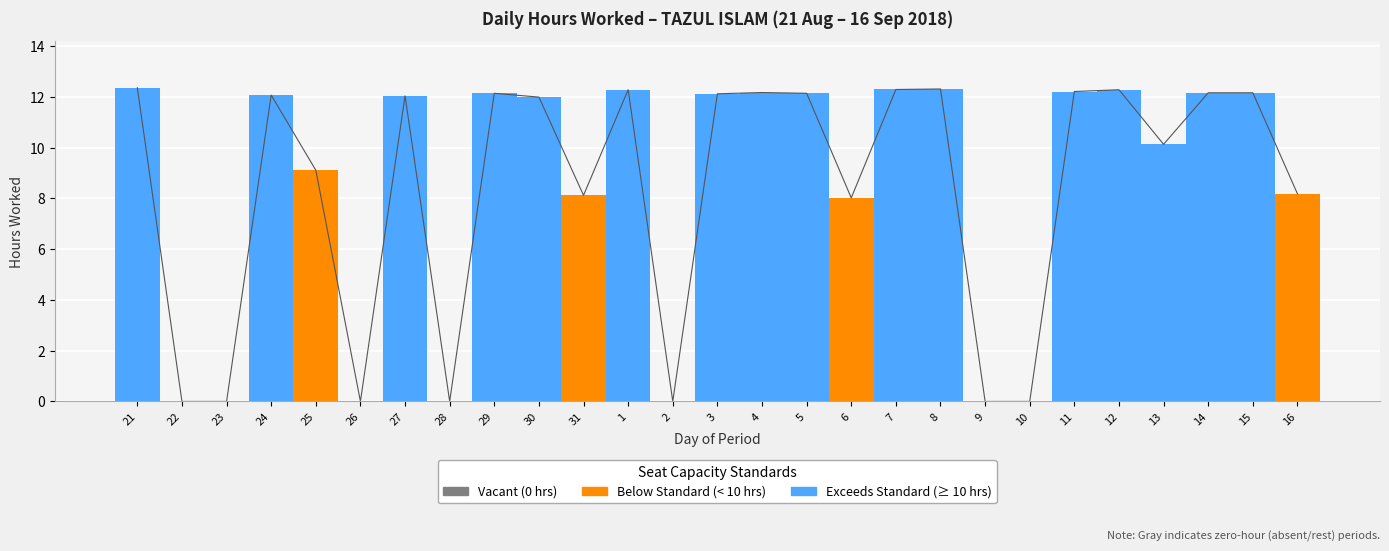

Is this an area chart (filled region under the line)?

No